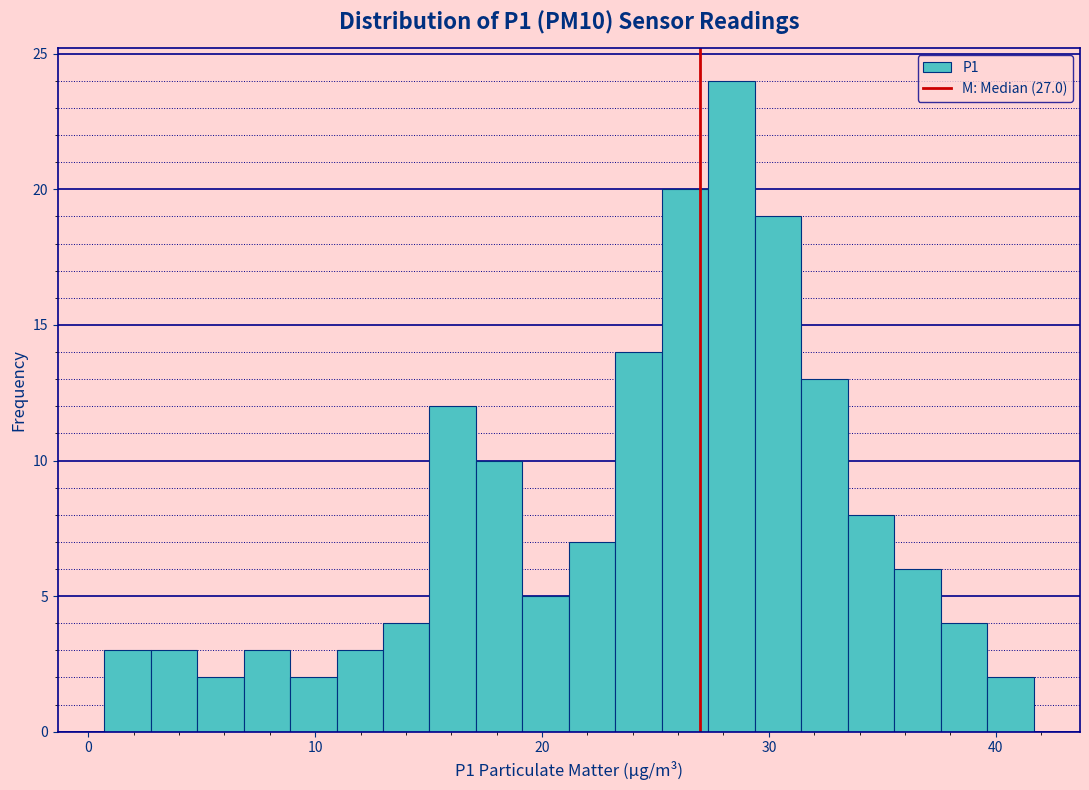

Around what value on the x-axis is the tallest bar? Give the approximate position of its centre, as read against the axis.

28